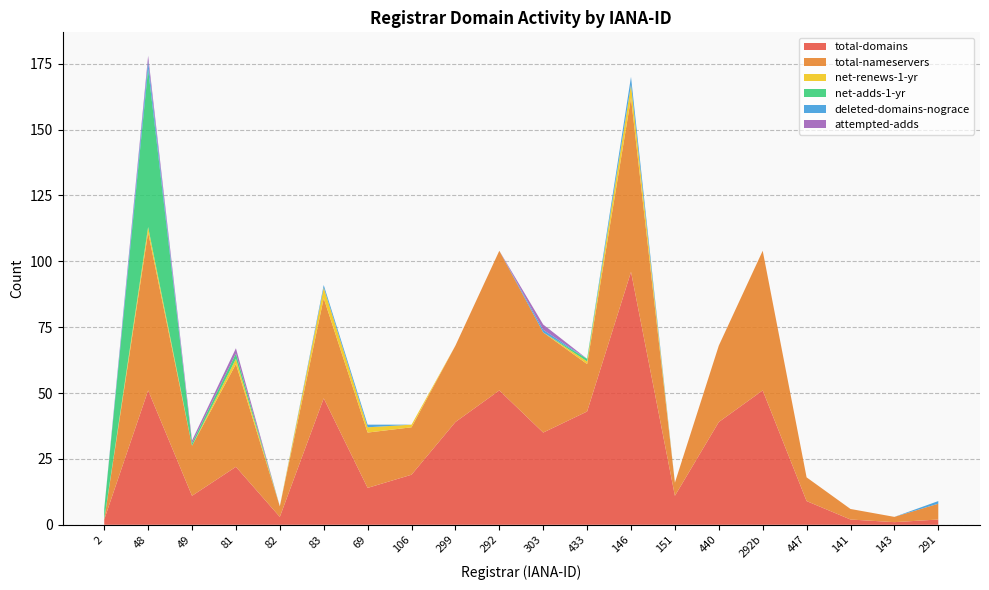

Reading left to right, list all the values displayed in this chart.

total-domains: 2	51	11	22	3	48	14	19	39	51	35	43	96	11	39	51	9	2	1	2
total-nameservers: 0	60	19	39	4	38	21	18	29	53	38	18	66	5	29	53	9	4	2	6
net-renews-1-yr: 0	2	0	2	0	4	2	1	0	0	0	1	5	0	0	0	0	0	0	0
net-adds-1-yr: 4	60	1	2	0	0	0	0	0	0	0	1	0	0	0	0	0	0	0	0
deleted-domains-nograce: 0	3	0	0	0	1	1	0	0	0	1	0	3	0	0	0	0	0	0	1
attempted-adds: 0	2	1	2	0	0	0	0	0	0	2	0	0	0	0	0	0	0	0	0